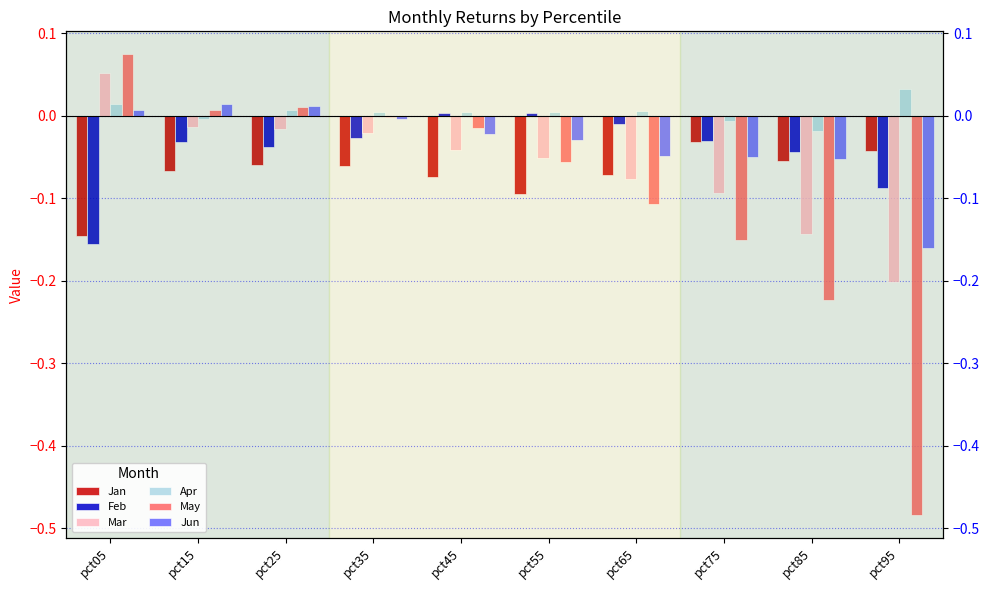

How many data points in May are less than 0?

7